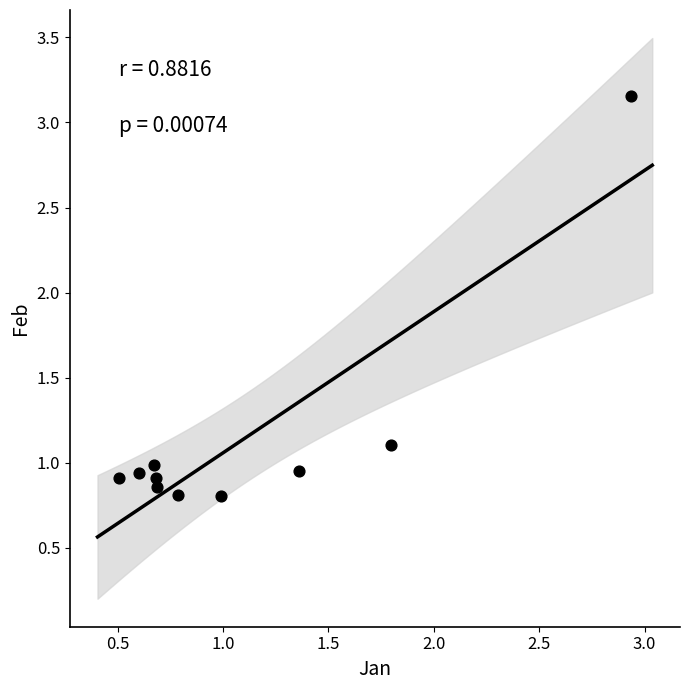

What is the range of X values (max minus min)?

2.4